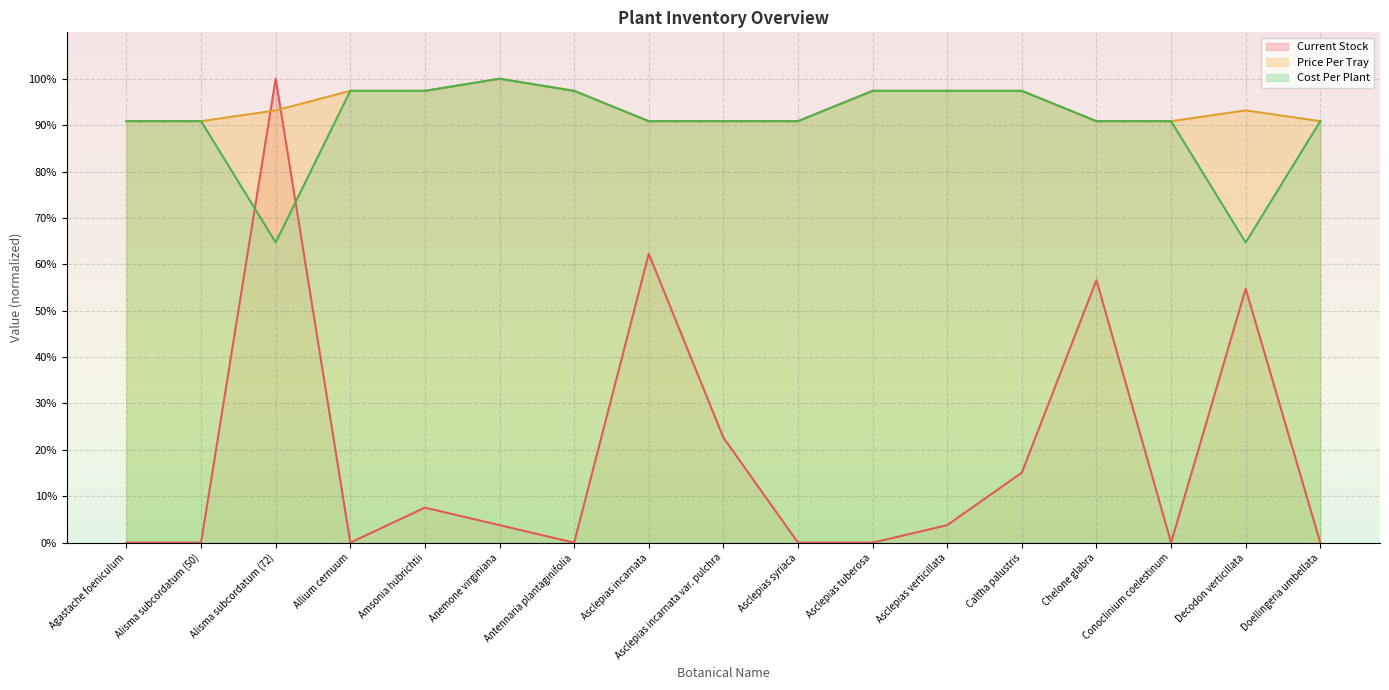

In Cost Per Plant, how many points are higher than both neighbors (excluding endpoints)?

1